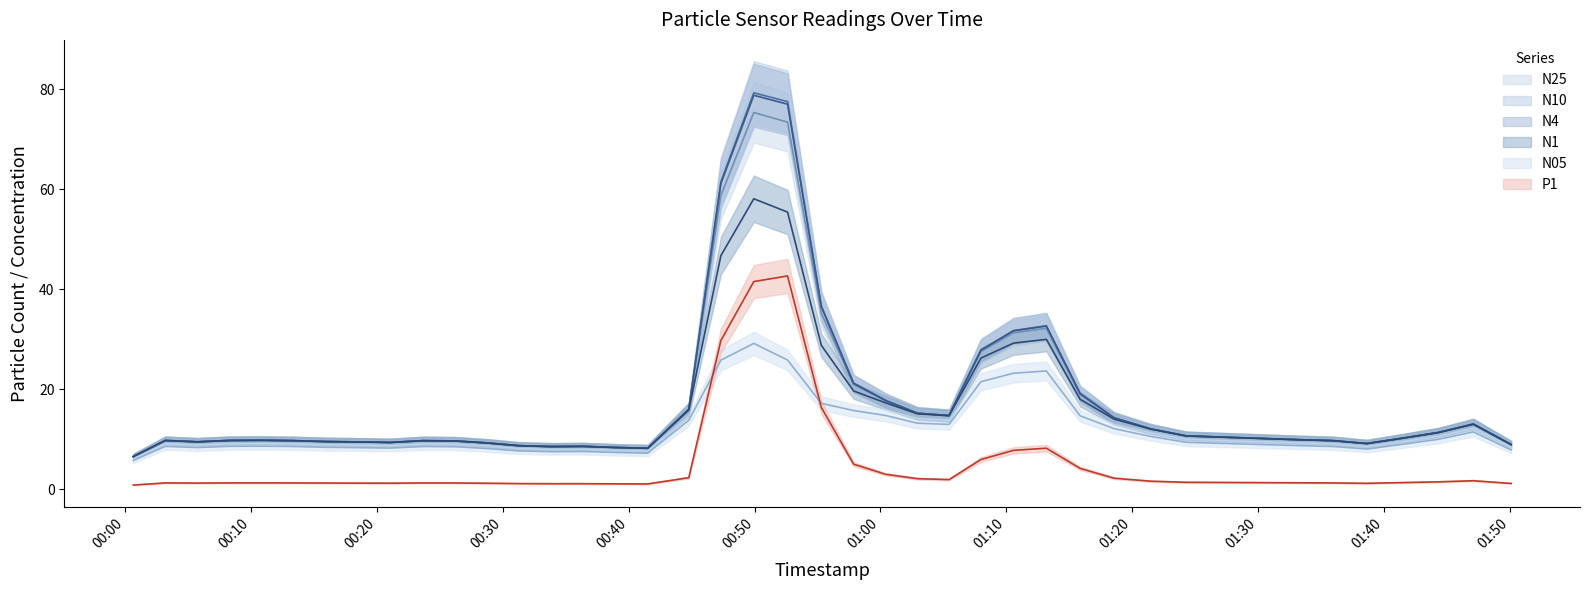

Where is the first local maximum for N25?

2022-09-27T00:10:47